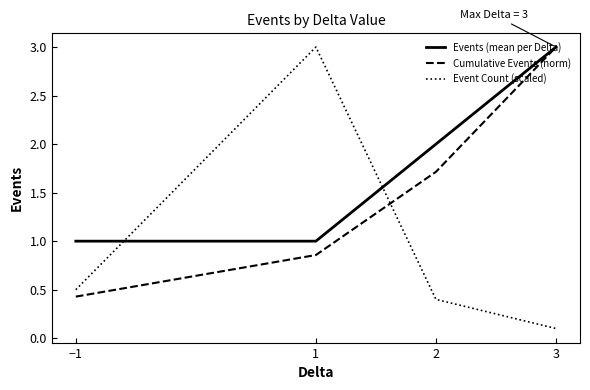

What is the total value across all series at 2?

4.1